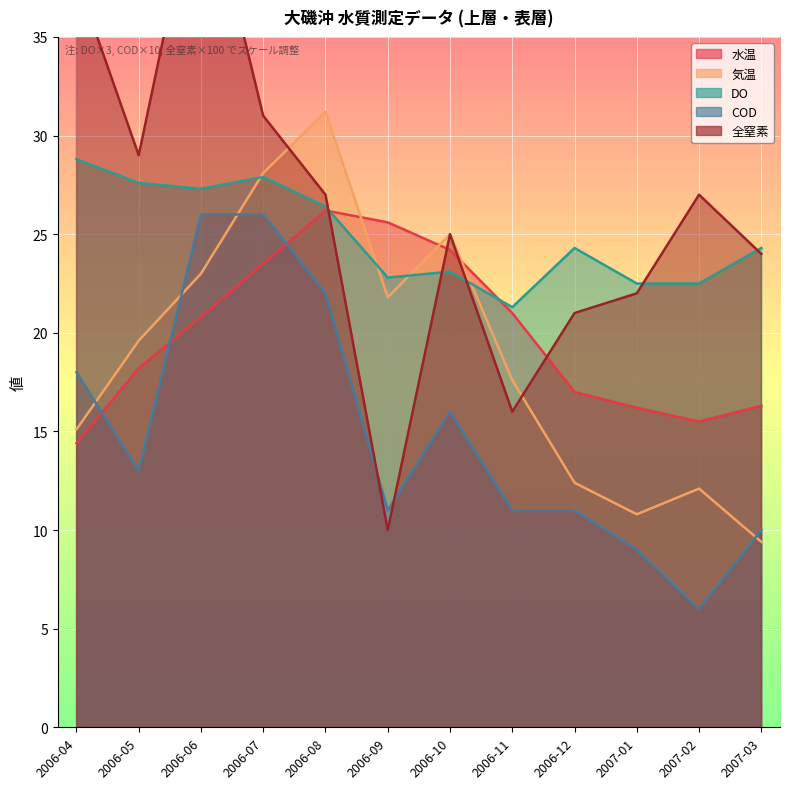

At which category is the sum across all series the highest?

2006-06